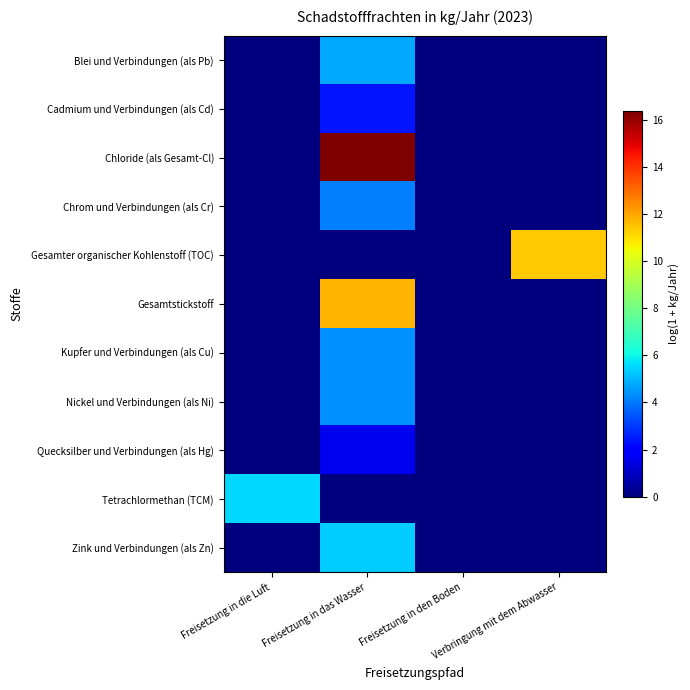

Between Freisetzung in die Luft and Verbringung mit dem Abwasser, which series saw the biggest shift?

Gesamter organischer Kohlenstoff (TOC)